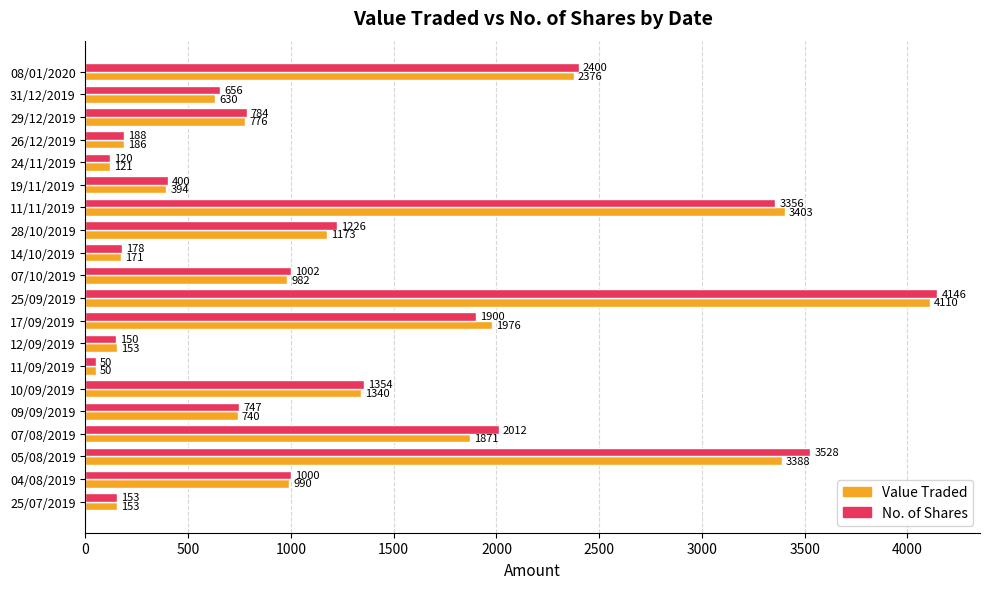

What is the total value across all series at 05/08/2019?

6916